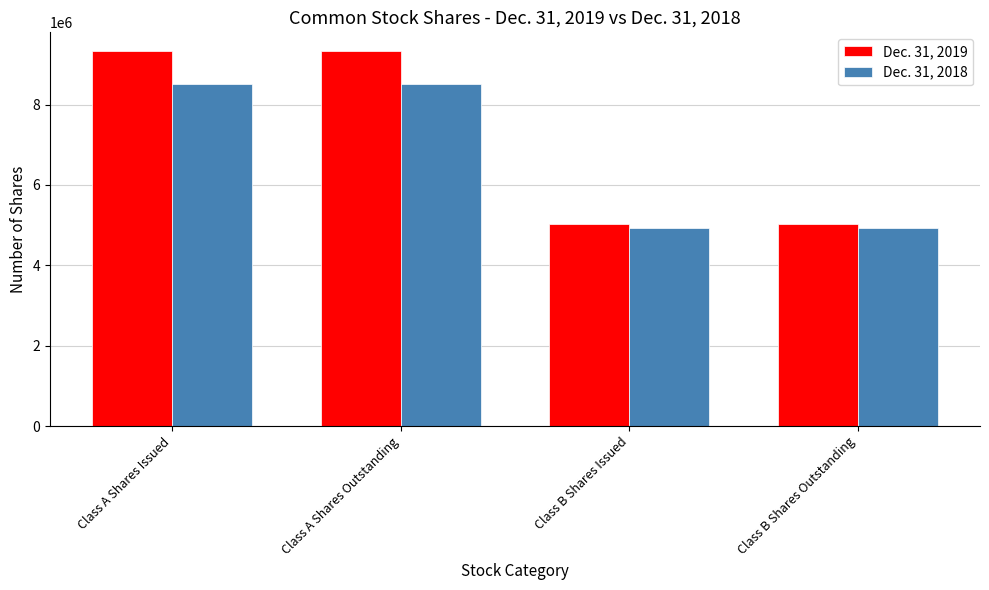

Which series has the largest total across all categories?

Dec. 31, 2019